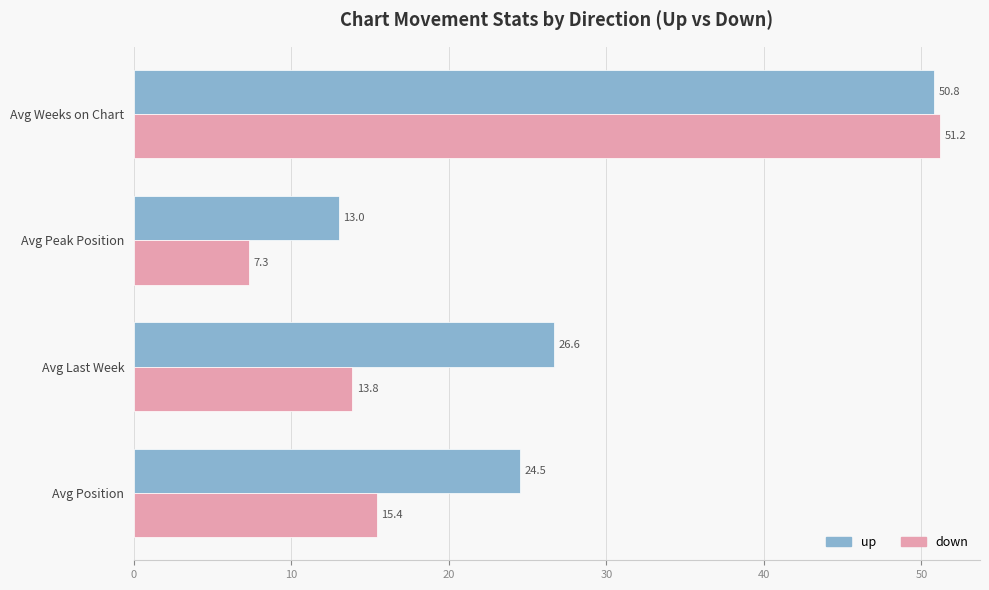

At which label does down reach its minimum?

Avg Peak Position